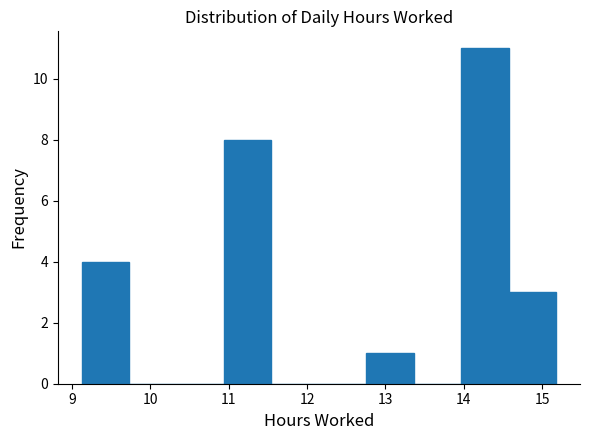

Reading left to right, list every bar in this chart as the range it spans on the x-axis followed by its height. Neither the bar edges nor the heights are printed on the chart, so give them approximately, as read against the axes.

9.1 to 9.7: 4
9.7 to 10.3: 0
10.3 to 10.9: 0
10.9 to 11.5: 8
11.5 to 12.2: 0
12.2 to 12.8: 0
12.8 to 13.4: 1
13.4 to 14.0: 0
14.0 to 14.6: 11
14.6 to 15.2: 3